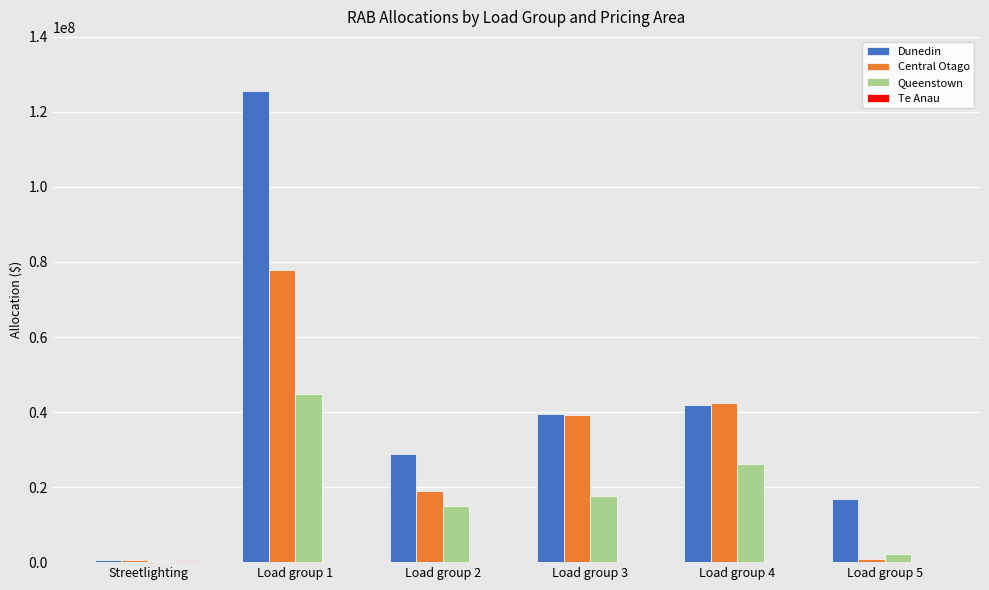

Is the value of Queenstown at Load group 2 greater than the value of Central Otago at Load group 3?

No